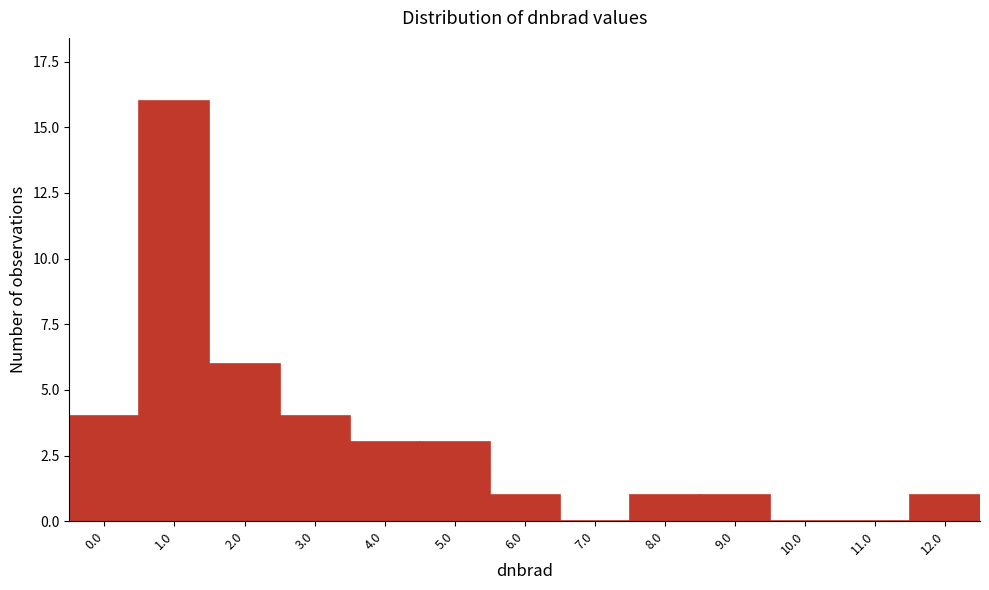

Reading right to left, what are all the values shown in this chart?

12.0=1	11.0=0	10.0=0	9.0=1	8.0=1	7.0=0	6.0=1	5.0=3	4.0=3	3.0=4	2.0=6	1.0=16	0.0=4